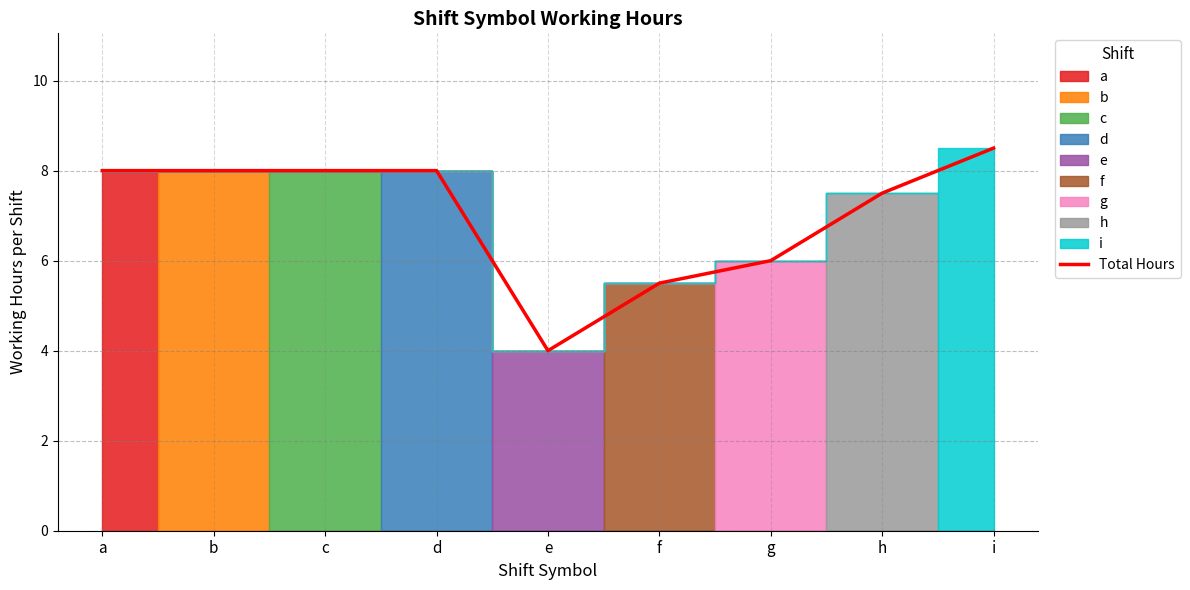

Reading left to right, list all the values displayed in this chart.

a=8.0	b=8.0	c=8.0	d=8.0	e=4.0	f=5.5	g=6.0	h=7.5	i=8.5